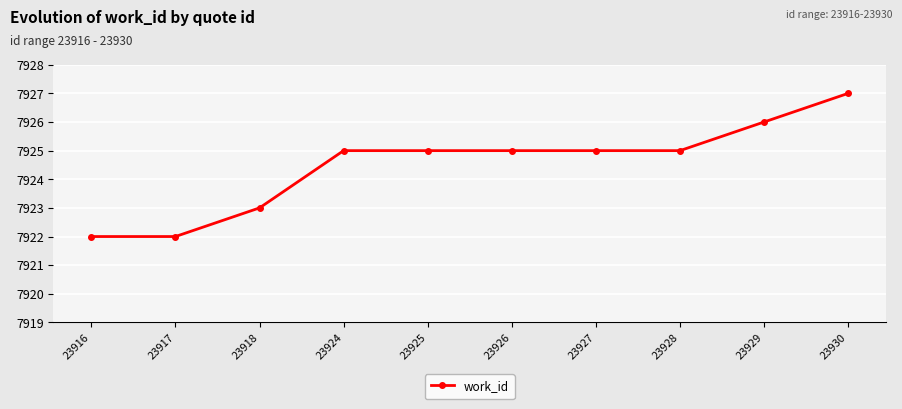

Reading right to left, list all the values displayed in this chart.

7927	7926	7925	7925	7925	7925	7925	7923	7922	7922